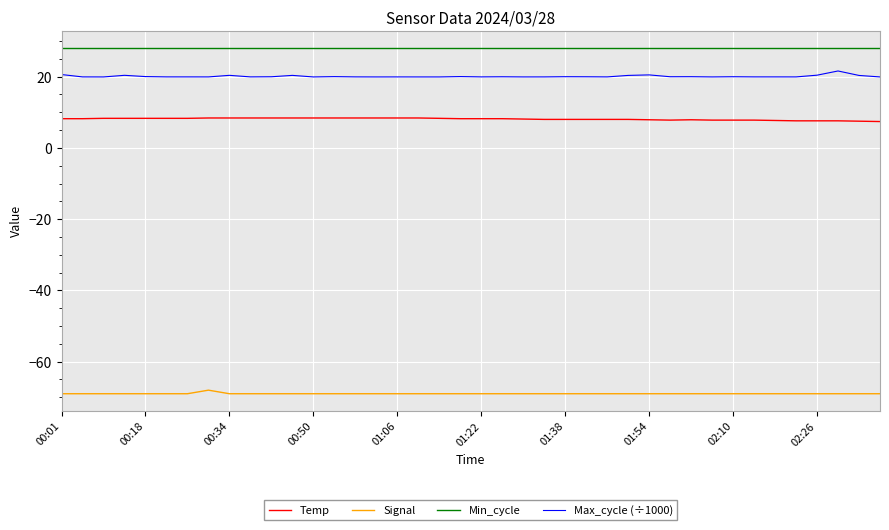

Does the chart display data point markers on the line(s)?

No